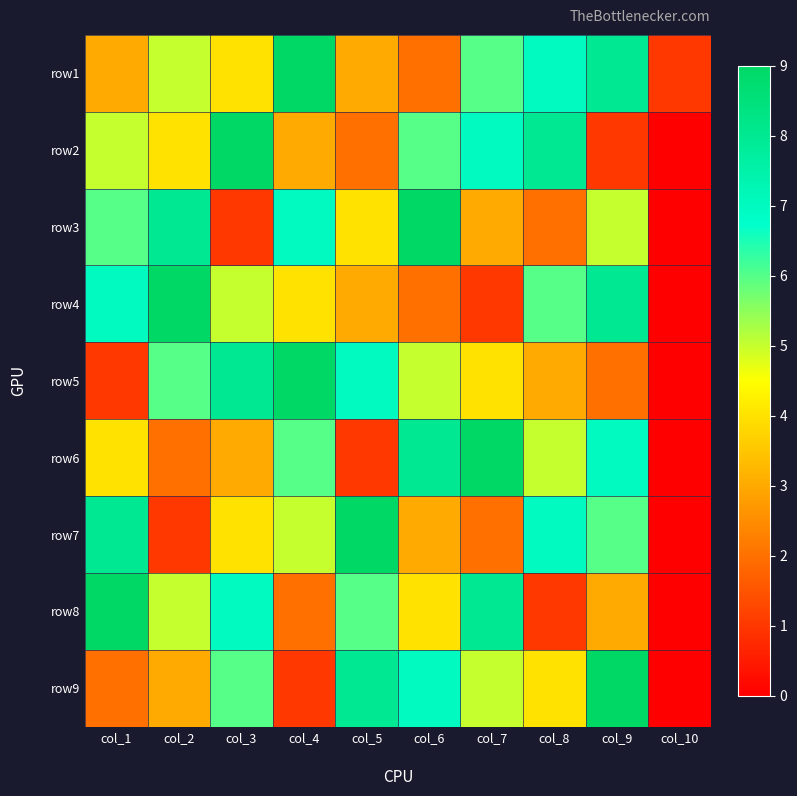

How many distinct data groups are displayed?

9